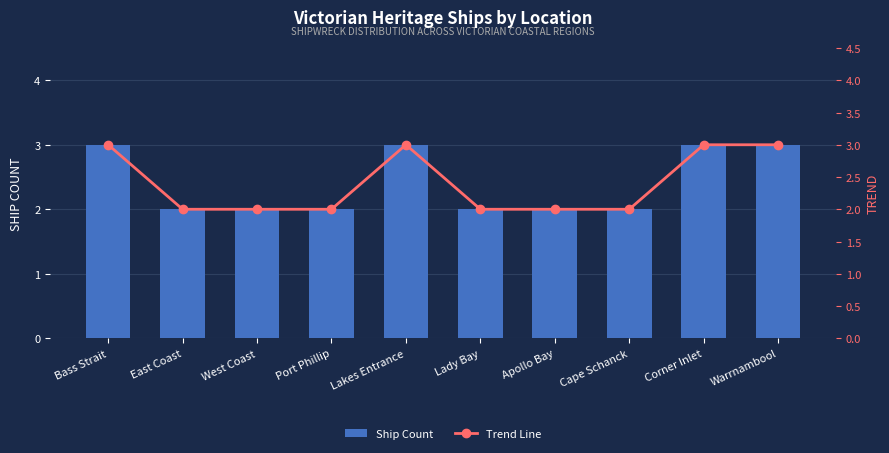

Where is Trend Line nearest to the value 2?

East Coast